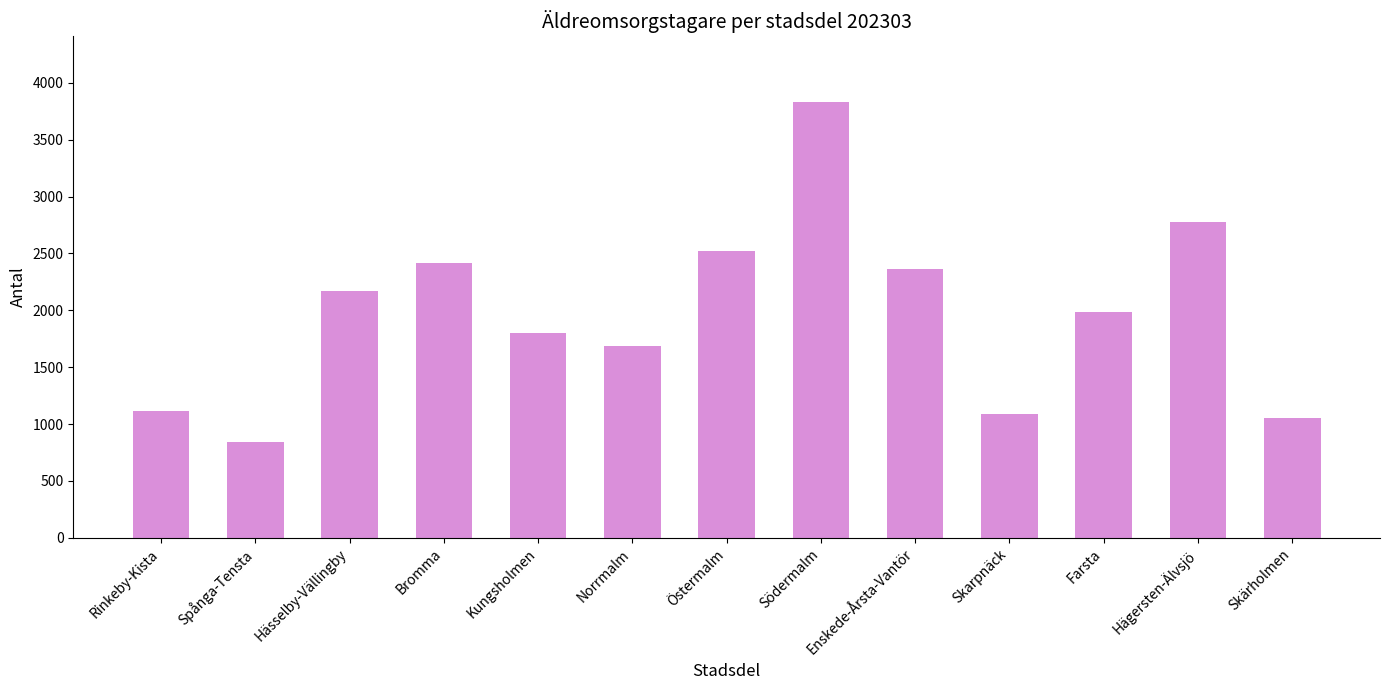

Are the bars horizontal?

No